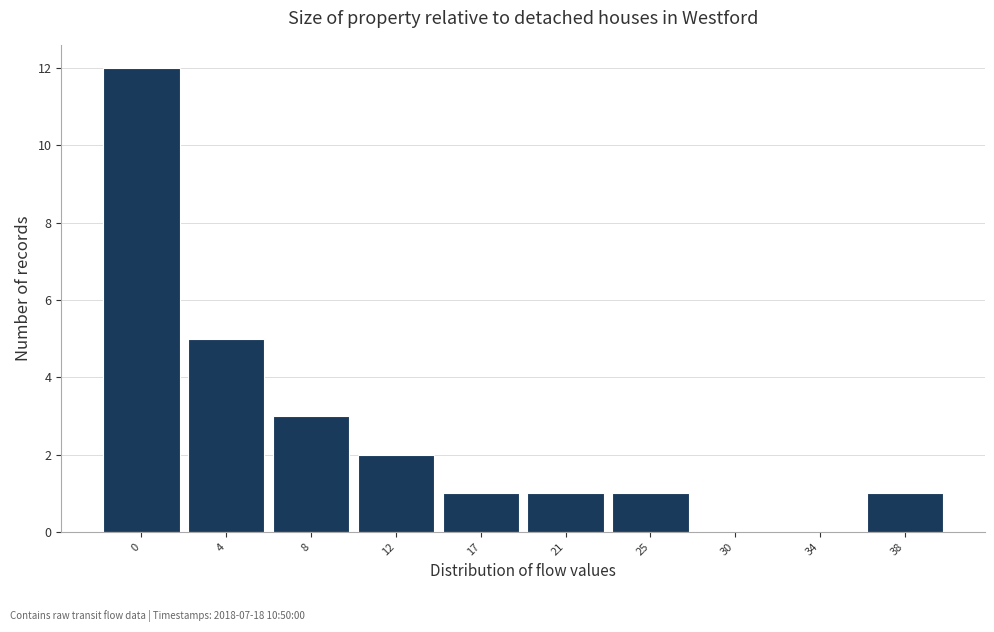

Reading left to right, list all the values displayed in this chart.

0=12	4=5	8=3	12=2	17=1	21=1	25=1	30=0	34=0	38=1